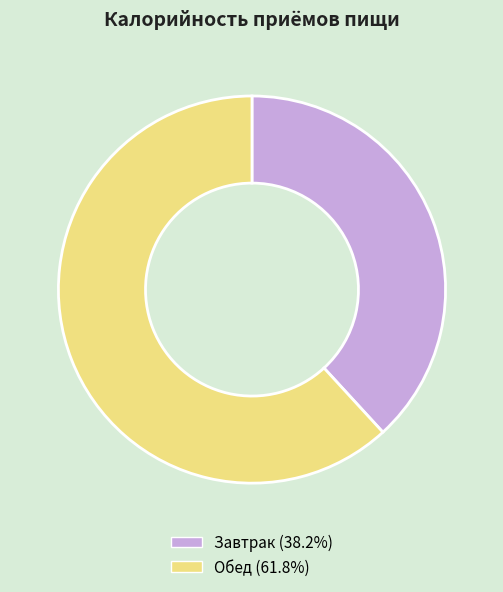

Is there a majority slice in this chart?

Yes